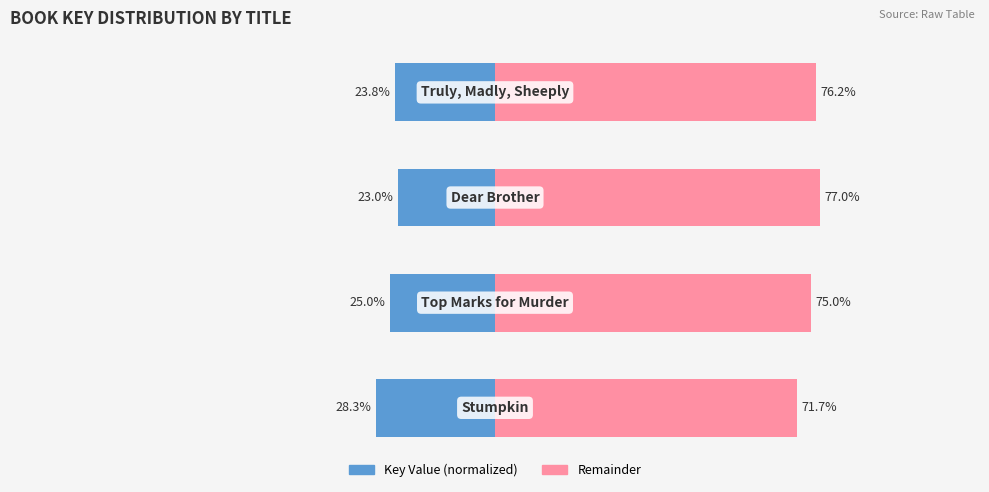

Rank the series by their average value, from lowest to highest.

Key Value (normalized), Remainder